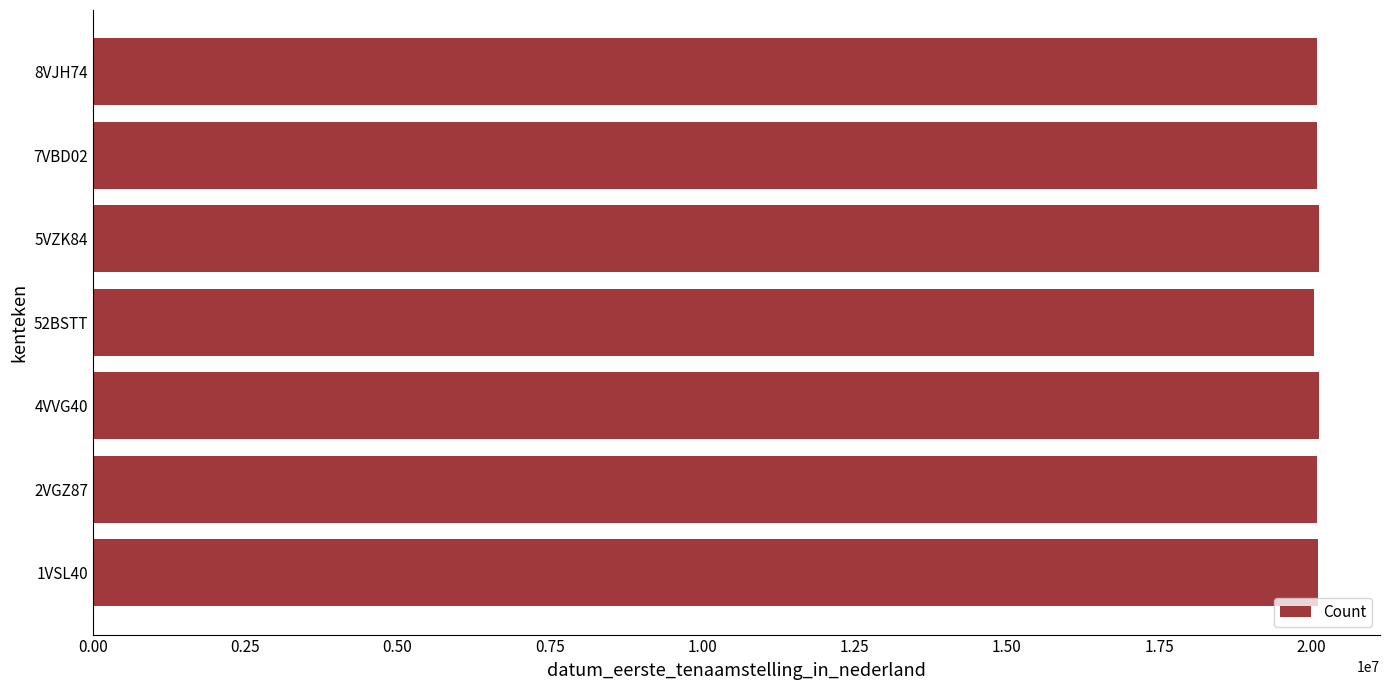

What is the minimum value shown in the chart?

20050401